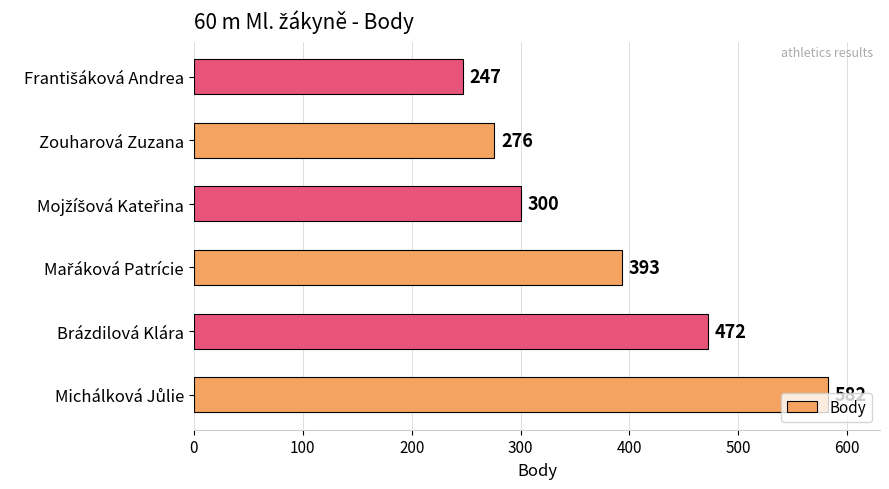

How many data points are less than 393?

3